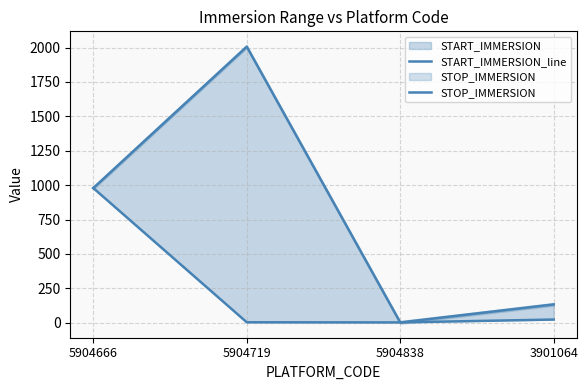

How many lines are shown in the chart?

2